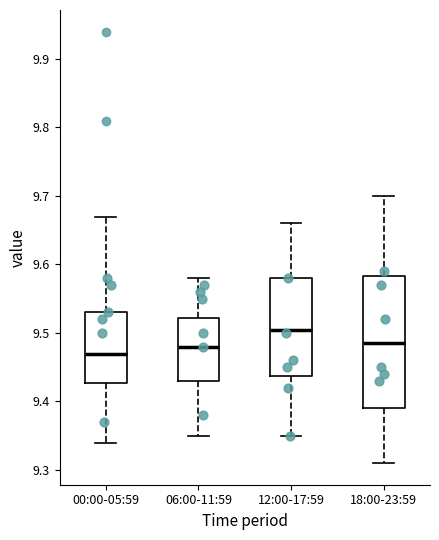

Which box has the highest median line?

12:00-17:59